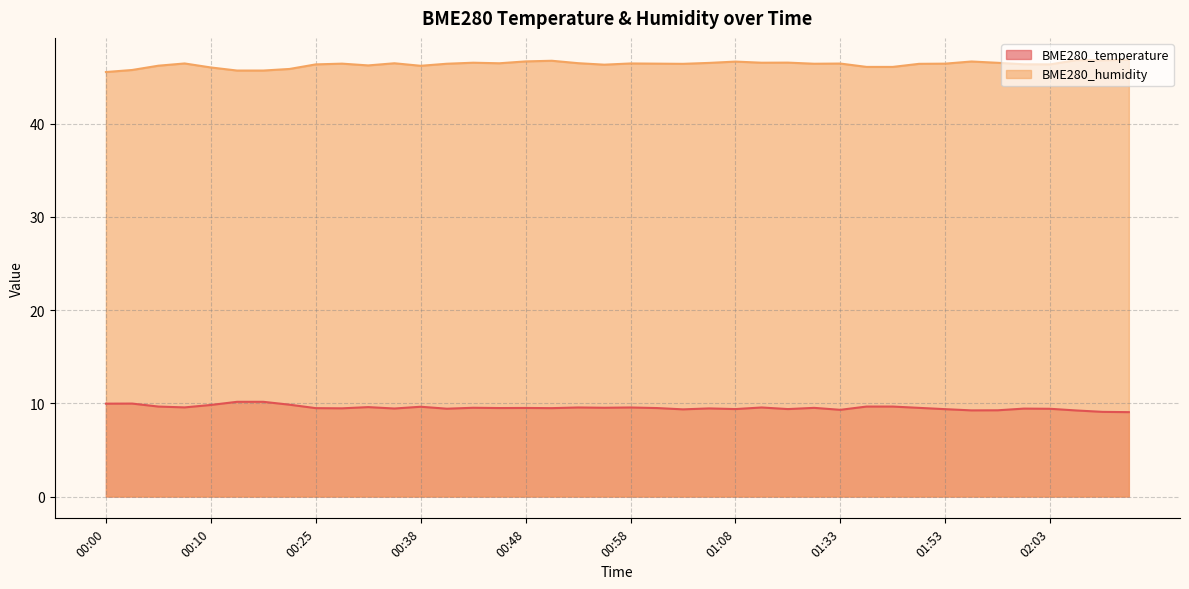

What is the label of the 19th point from the right?

01:00